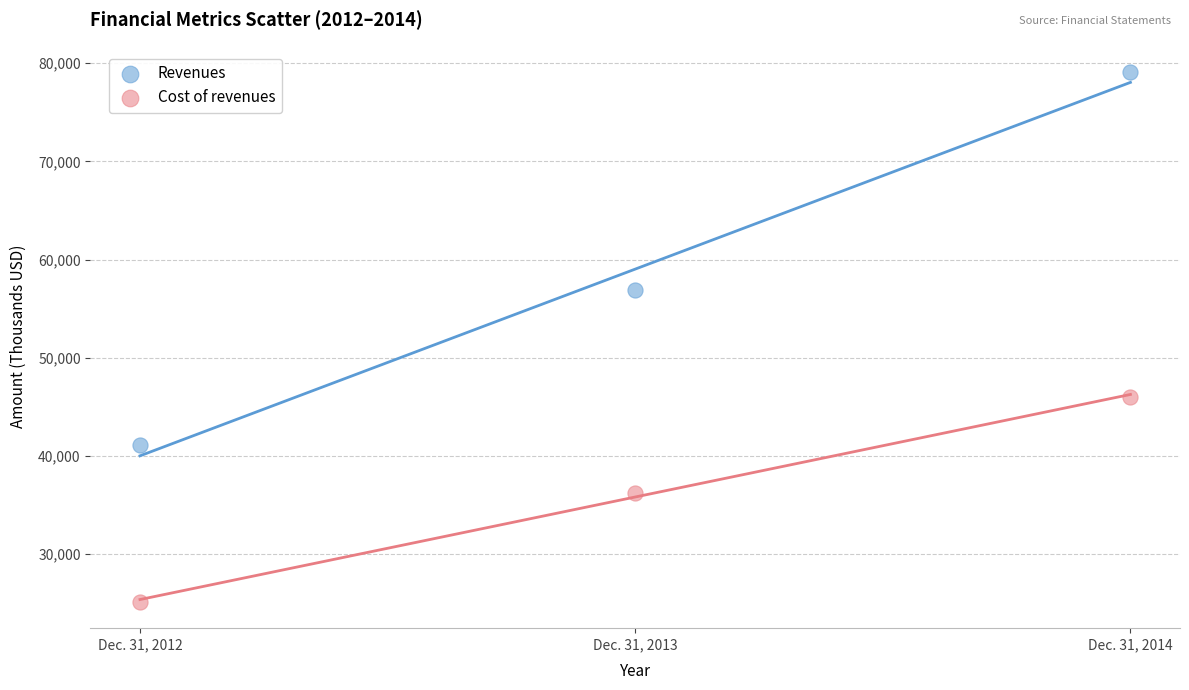

Which series has the widest spread of Y values?

Revenues